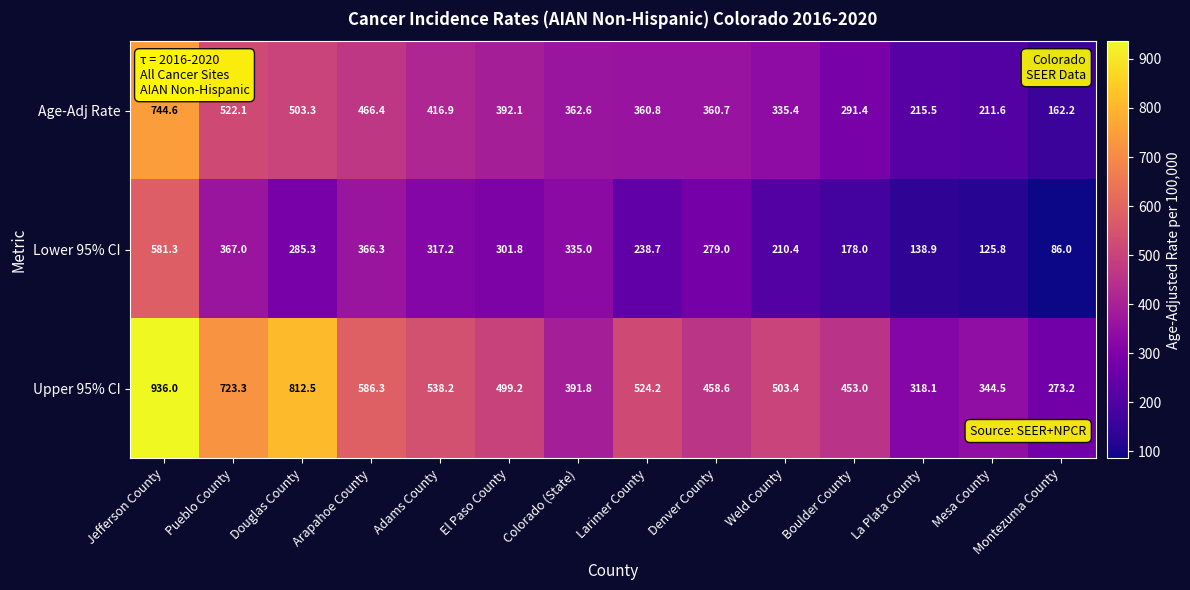

What is the total value across all series at Weld County?

1049.2